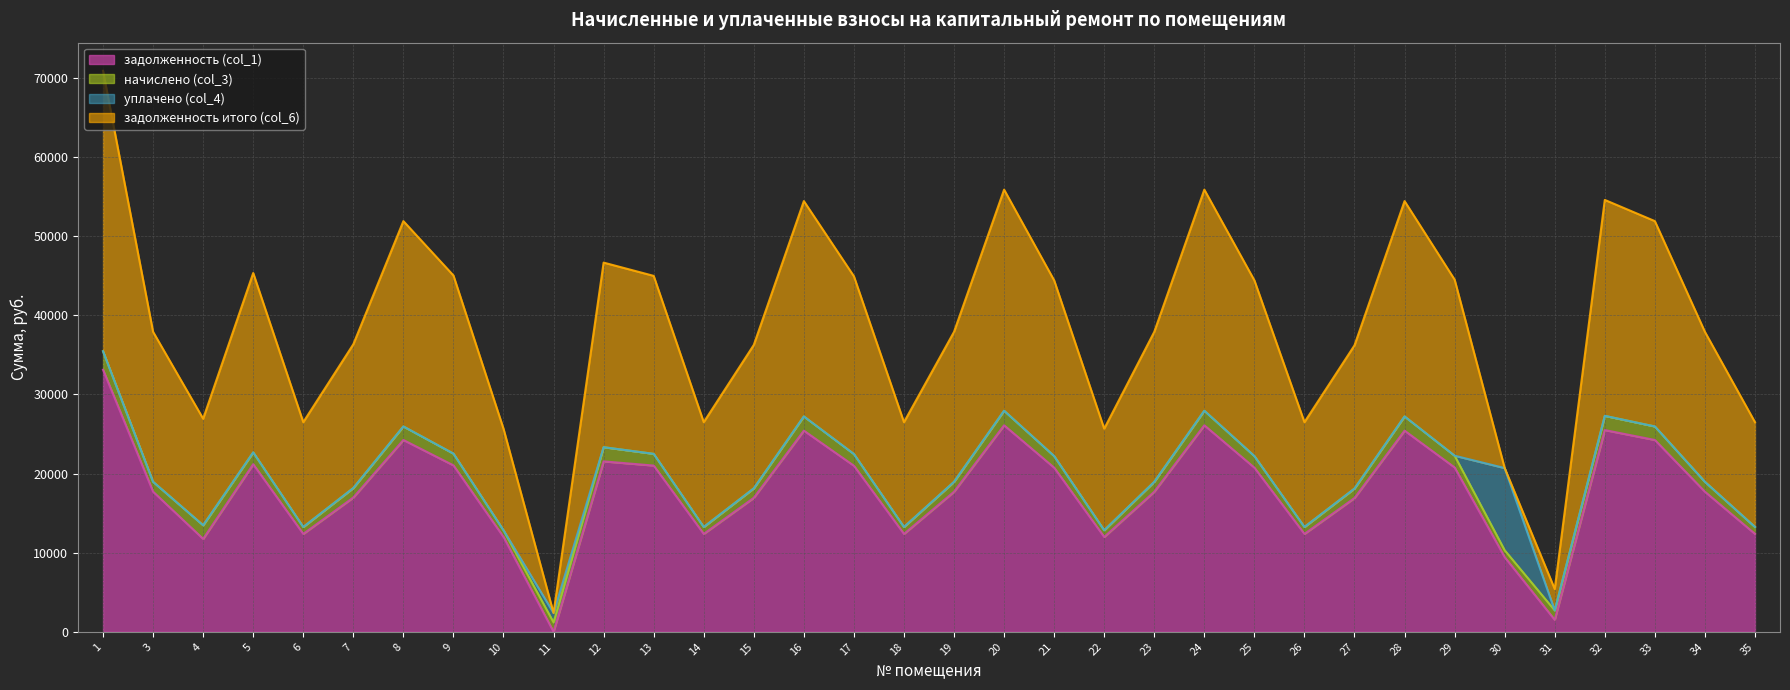

How many categories are shown in the chart?

34